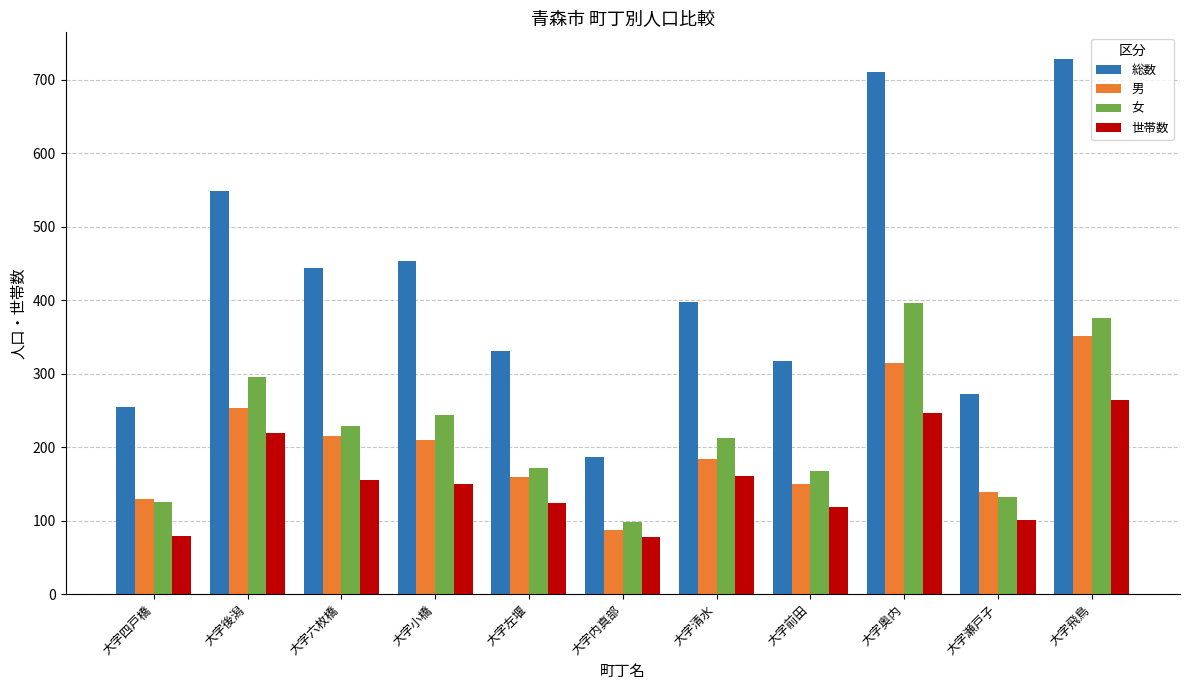

The value of 総数 at 大字左堰 is 331. True or false?

True